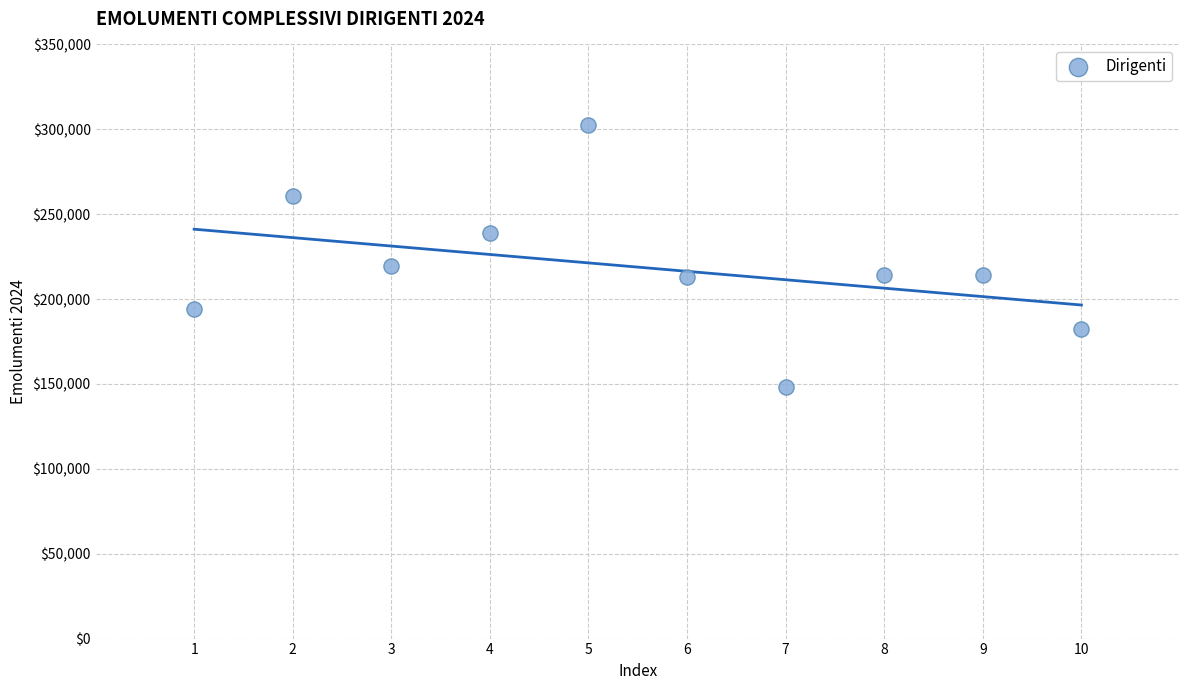

What is the average Y value?

218829.6